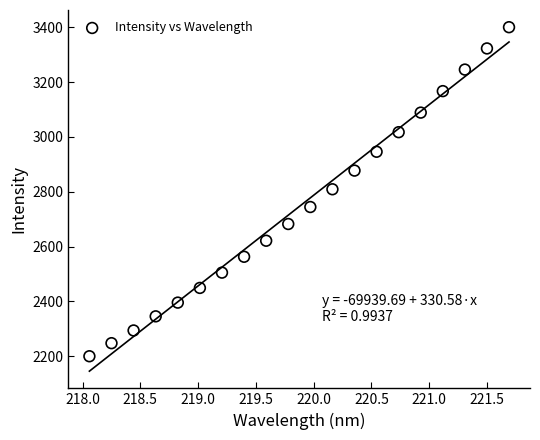

What is the range of Y values (max minus min)?

1199.7